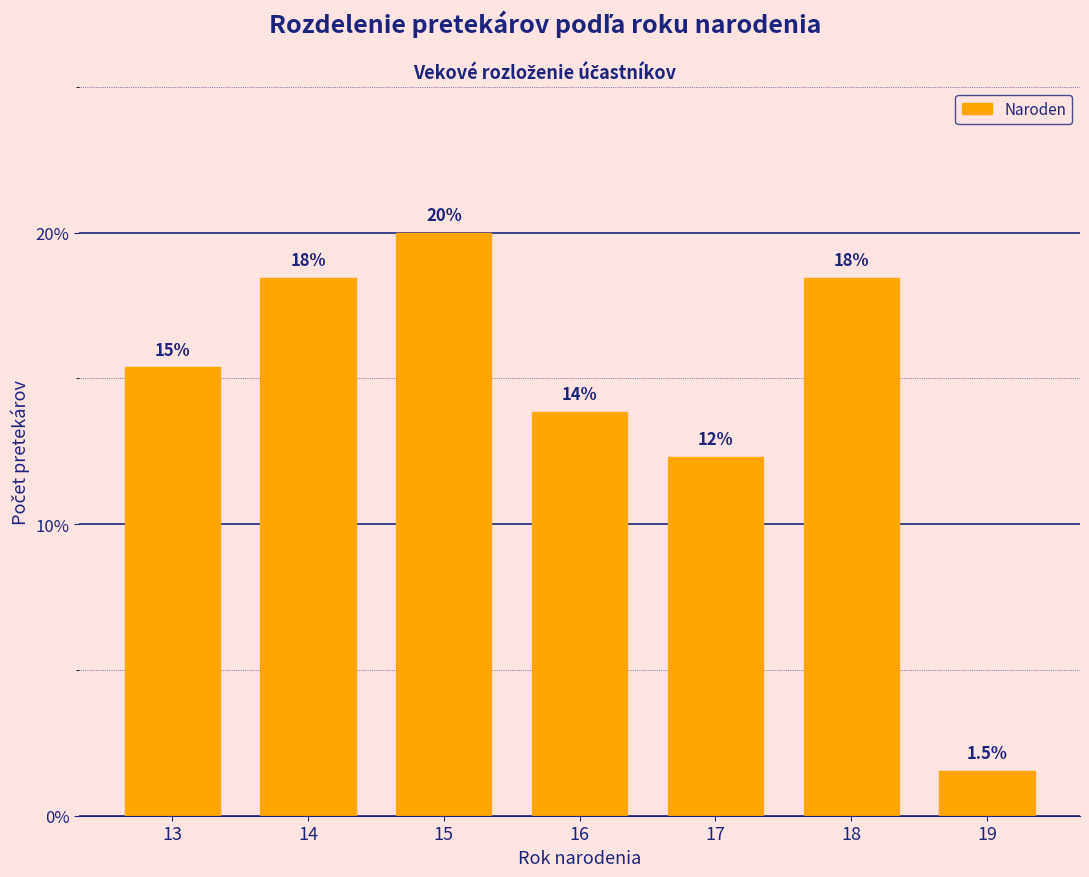

How many bars are there in total?

7